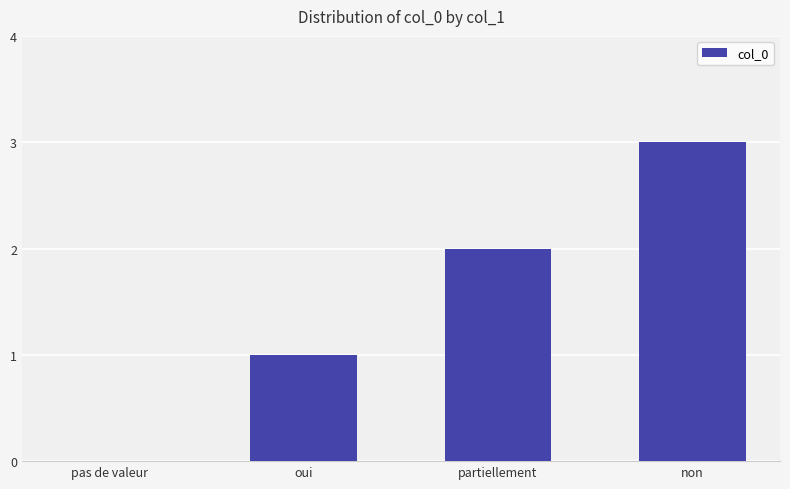

Count the values in the range 1 to 3.

3